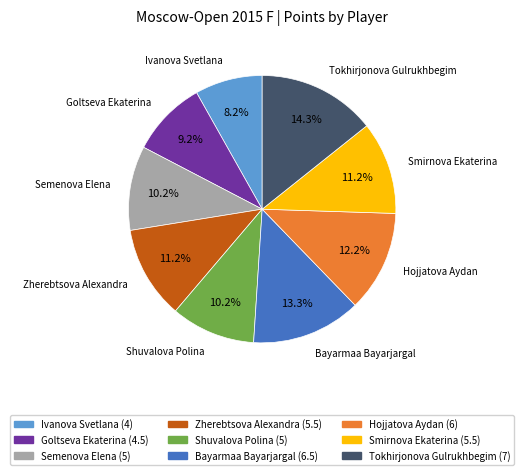

Which has a higher value, Goltseva Ekaterina or Ivanova Svetlana?

Goltseva Ekaterina